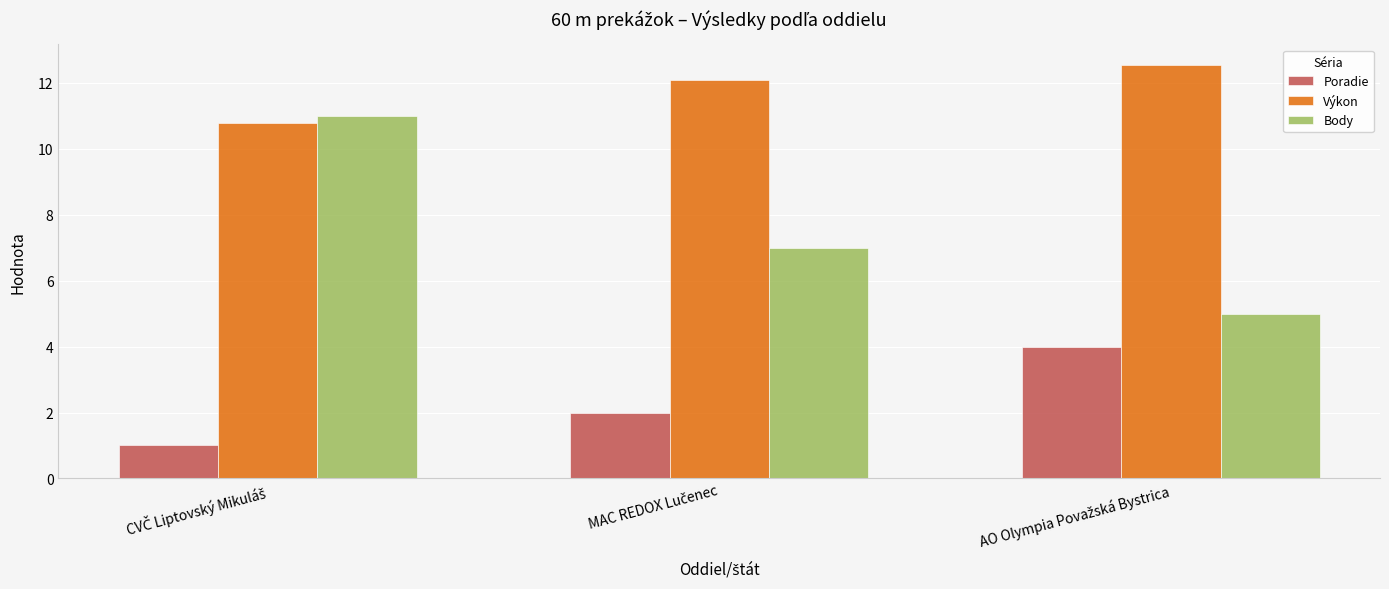

What are all the series names shown in the legend?

Poradie, Výkon, Body